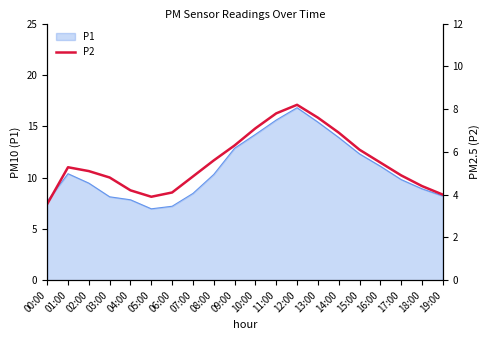

How many data points are less than 5?

9